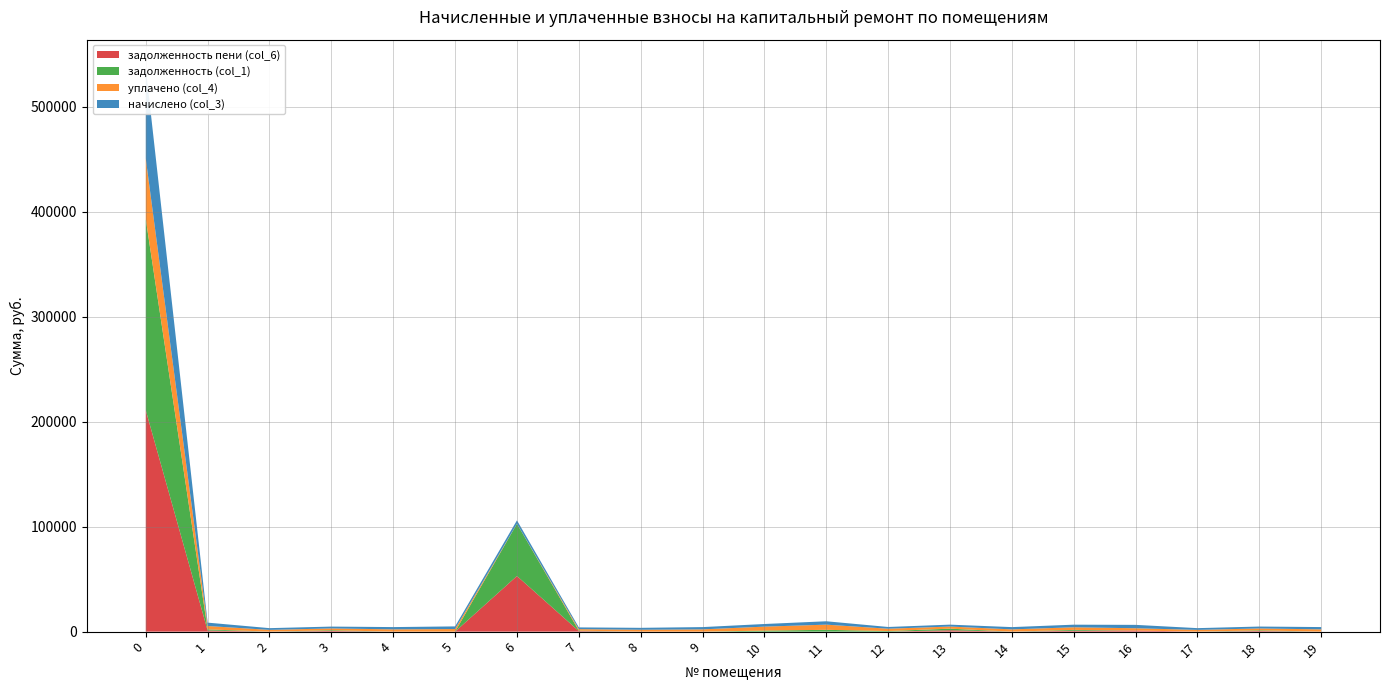

Reading right to left, what are all the values shown in this chart?

начислено (col_3): 19=2172.3	18=1818.3	17=1665.5	16=3223.0	15=2485.2	14=2153.6	13=1814.5	12=1658.1	11=3215.6	10=2500.1	9=2161.1	8=1810.8	7=1658.1	6=3215.6	5=2492.7	4=2164.8	3=1751.2	2=1661.8	1=3215.6	0=86435.8
задолженность (col_1): 19=0.0	18=606.1	17=0.0	16=0.0	15=828.4	14=0.0	13=1514.7	12=559.6	11=1721.7	10=977.5	9=0.0	8=0.0	7=356.1	6=49806.3	5=0.0	4=0.0	3=654.7	2=0.0	1=1071.8	0=182198.0
задолженность пени (col_6): 19=0.0	18=606.1	17=0.0	16=1074.3	15=828.4	14=0.0	13=1310.9	12=4.6	11=0.0	10=0.0	9=0.0	8=0.0	7=552.7	6=53021.8	5=0.0	4=0.0	3=654.7	2=0.0	1=1071.8	0=211009.9
уплачено (col_4): 19=2172.3	18=1818.3	17=1665.5	16=2148.7	15=2485.2	14=2153.6	13=2018.3	12=2213.0	11=4937.2	10=3791.8	9=2161.1	8=1810.8	7=1461.5	6=0.0	5=2492.7	4=2164.9	3=1751.2	2=1661.8	1=3215.6	0=57623.8